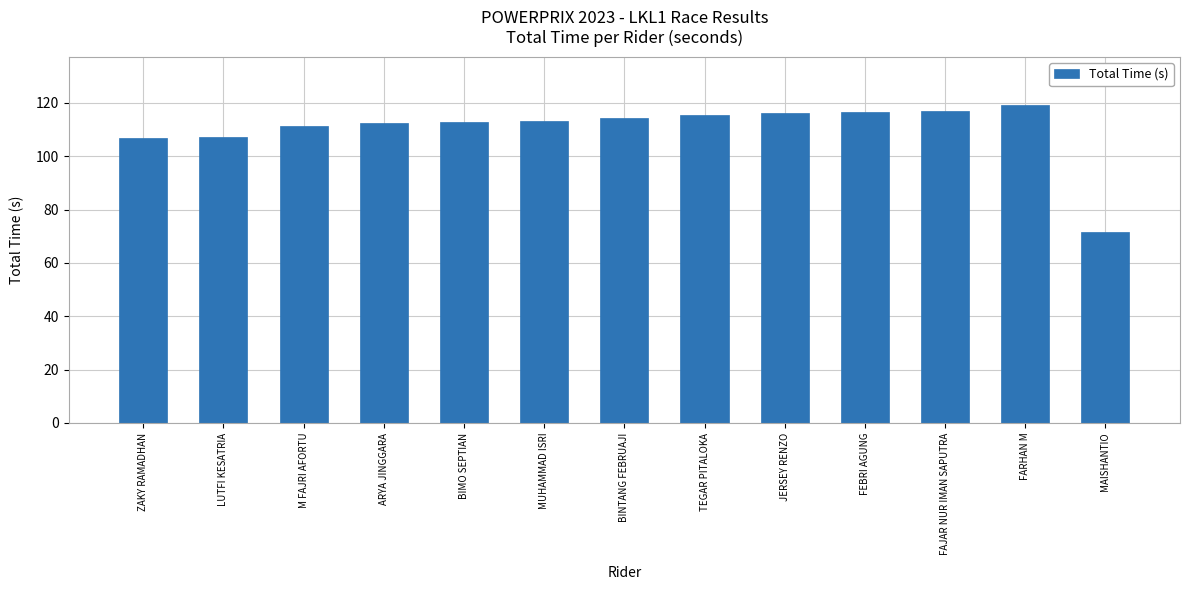

What is the difference between the values at BINTANG FEBRUAJI and FEBRI AGUNG?

2.0